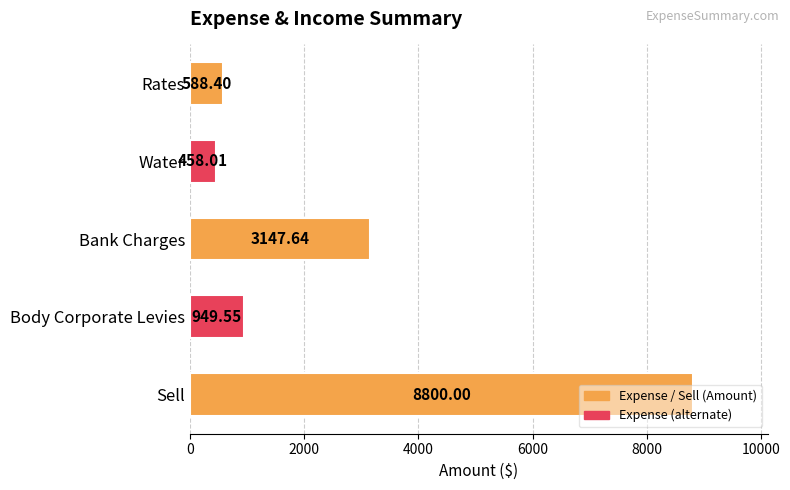

What is the greatest value displayed?

8800.0